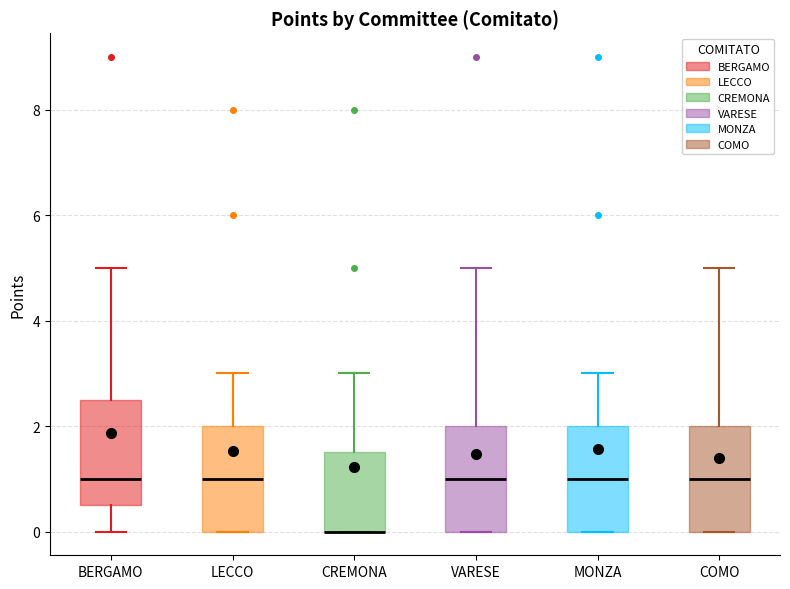

Reading left to right, read every box against the y-axis: the position of its median line, the range the box covers, and the ends of its whiskers. The values are not printed on the chart, so give them approximately, as read against the axis.

BERGAMO: median 1.0, box 0.6 to 2.6, whiskers 0.0 to 5.0
LECCO: median 1.0, box 0.0 to 2.0, whiskers 0.0 to 3.0
CREMONA: median 0.0 (drawn on the box's lower edge), box 0.0 to 1.6, whiskers 0.0 to 3.0
VARESE: median 1.0, box 0.0 to 2.0, whiskers 0.0 to 5.0
MONZA: median 1.0, box 0.0 to 2.0, whiskers 0.0 to 3.0
COMO: median 1.0, box 0.0 to 2.0, whiskers 0.0 to 5.0